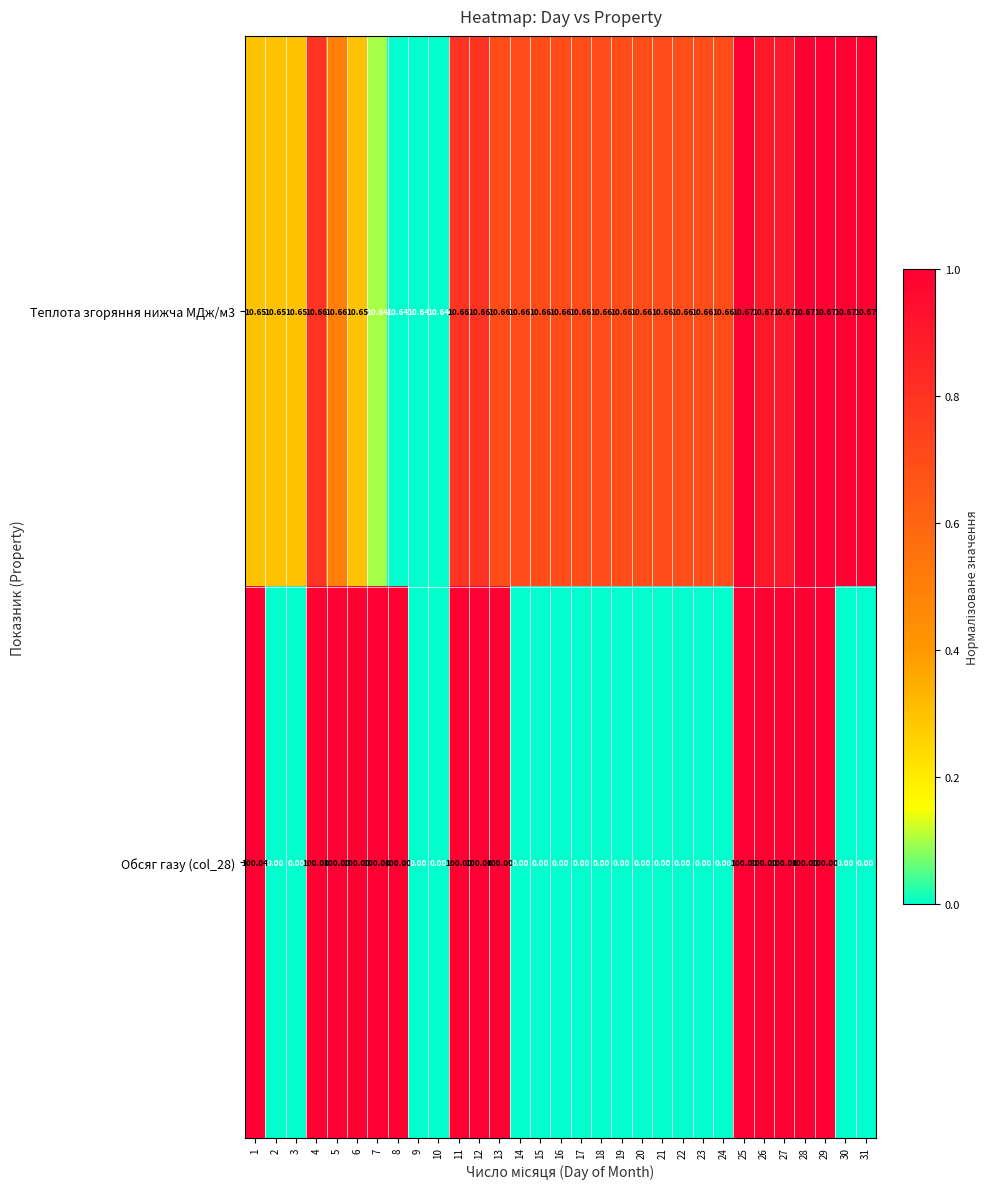

At how many categories does at least one series exceed 0?

31